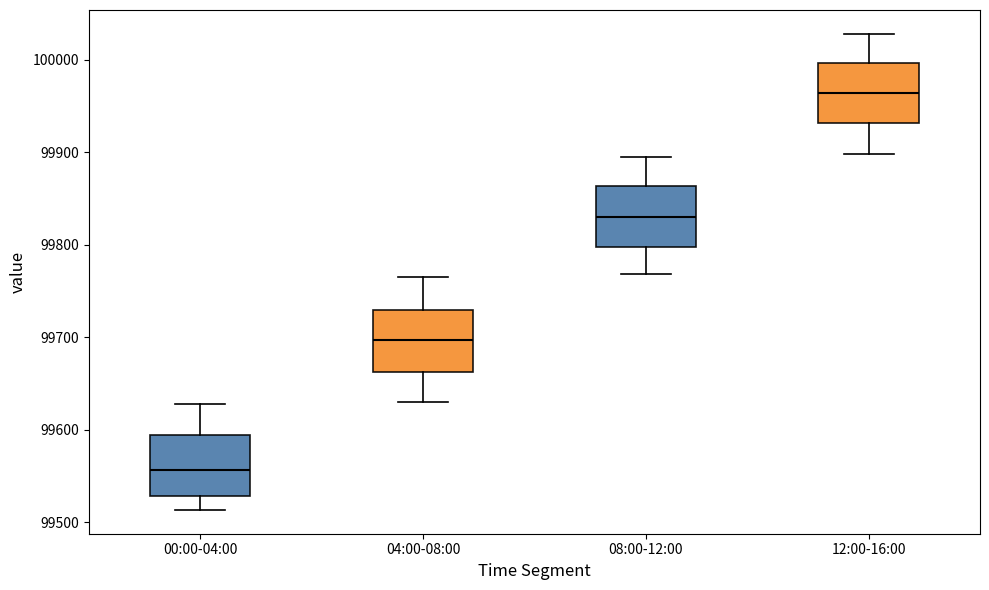

Where is the lower edge of the box for 04:00-08:00 on the y-axis? The values are not printed on the chart, so give them approximately, as read against the axis.

99660